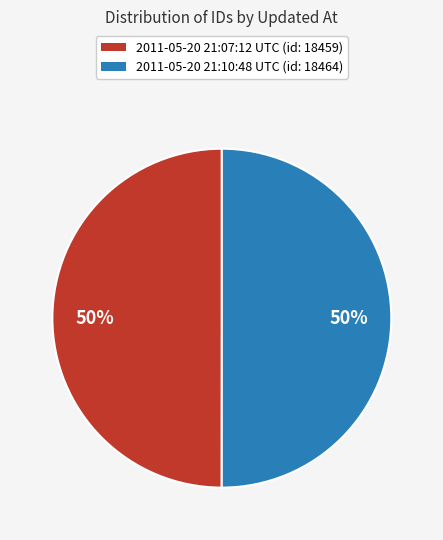

How many segments does this pie chart have?

2